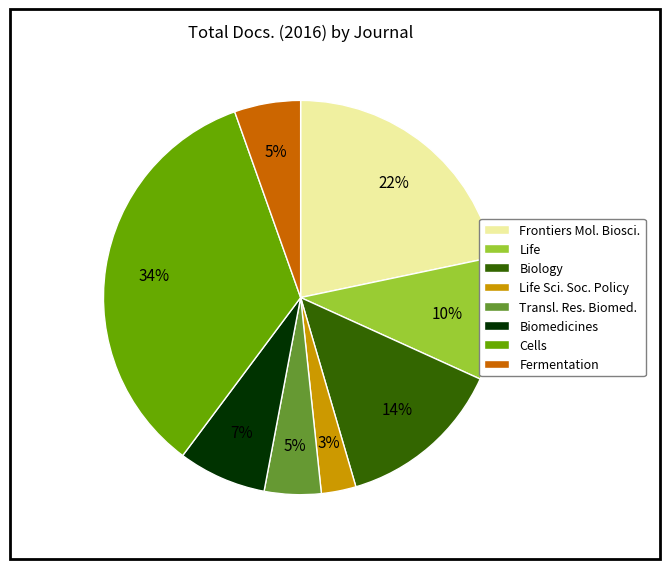

Between Life Sci. Soc. Policy and Transl. Res. Biomed., which is larger?

Transl. Res. Biomed.